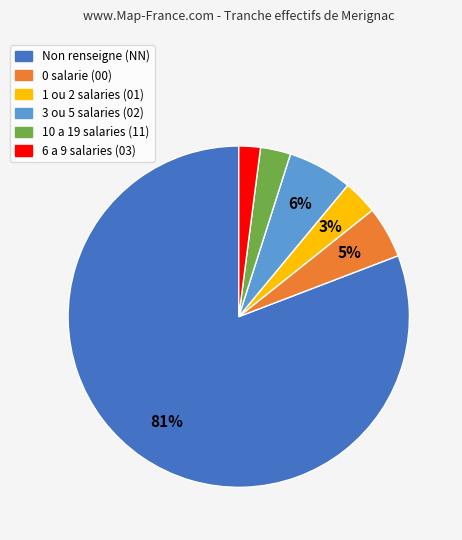

The 0 salarie (00) slice represents 5% of the pie. True or false?

True